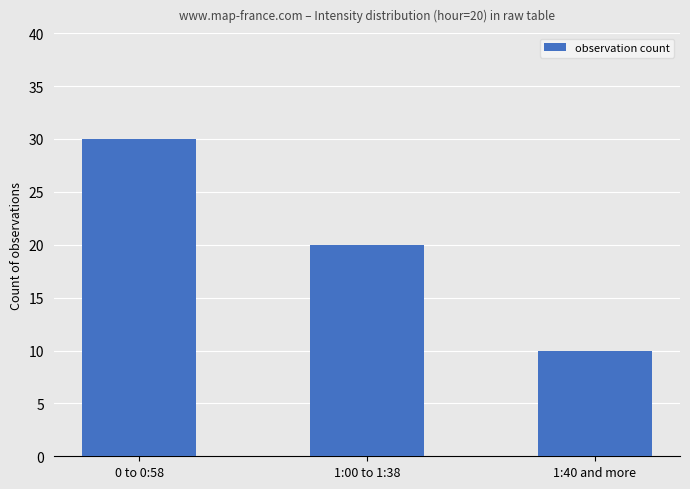

Rank the categories by value from highest to lowest.

0 to 0:58, 1:00 to 1:38, 1:40 and more